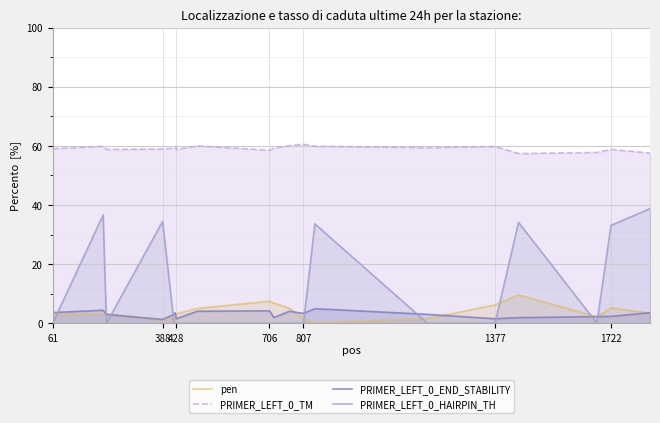

What is the value of the PRIMER_LEFT_0_TM point at the 18th from the left?

57.8